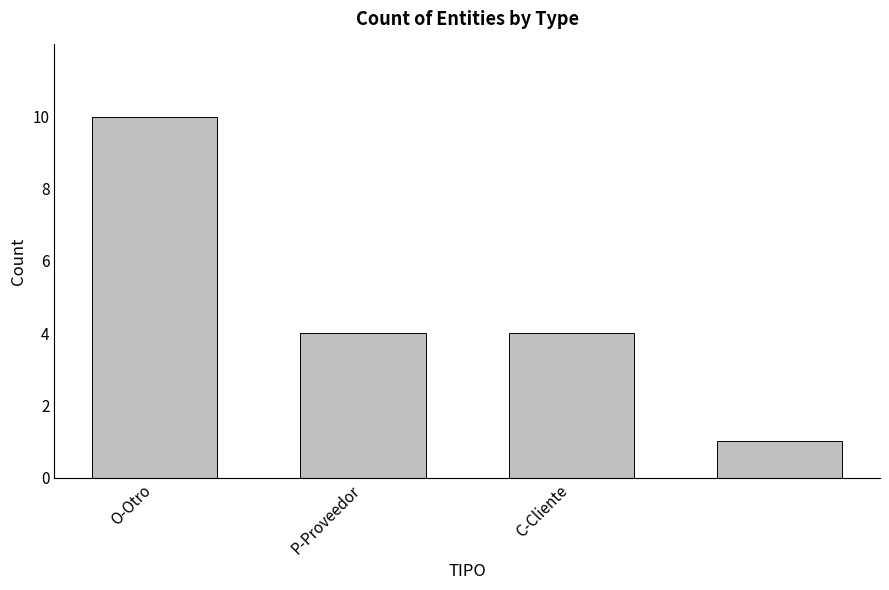

What is the difference between the maximum and second lowest values?

6